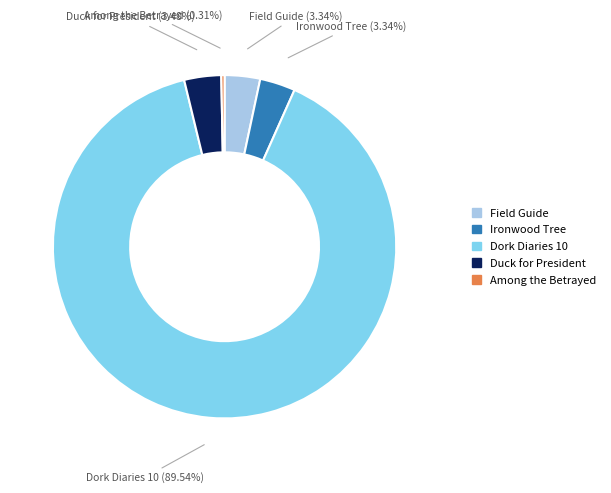

How many segments does this pie chart have?

5